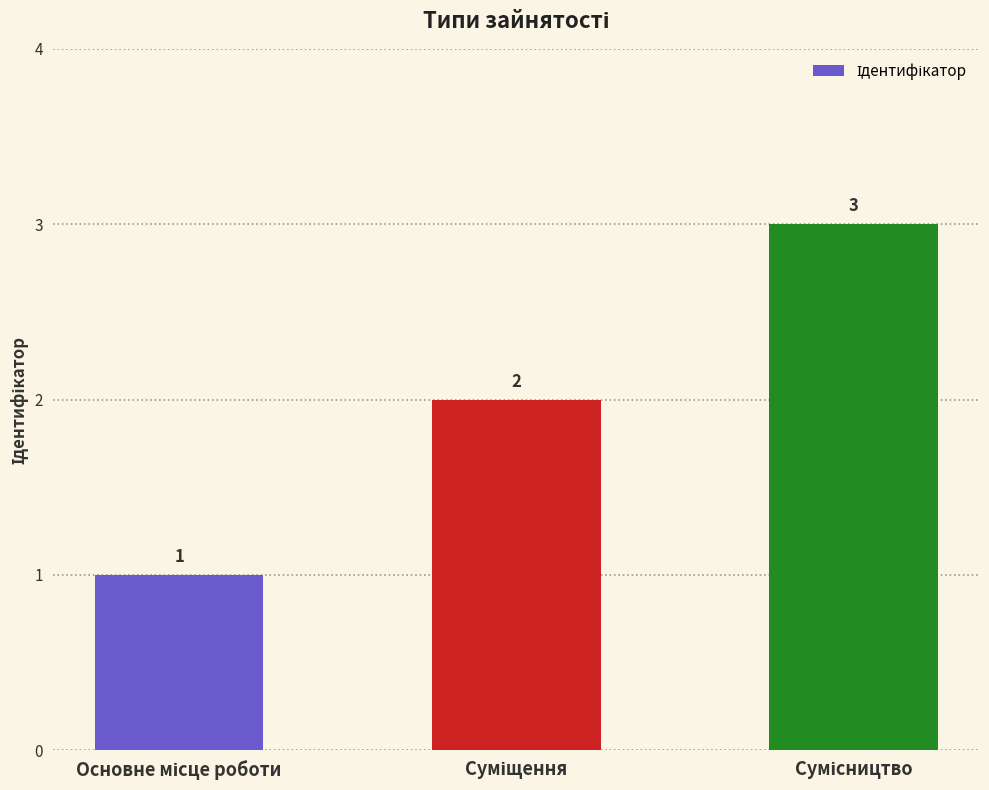

What is the sum of all values?

6